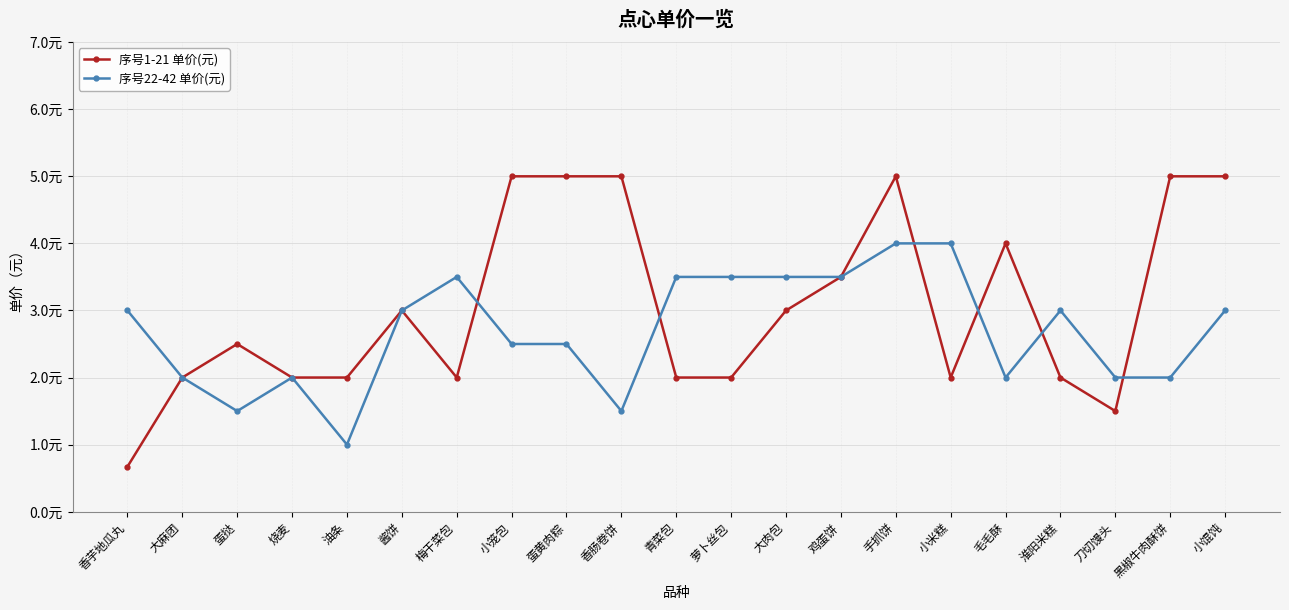

At which category is the sum across all series the highest?

手抓饼